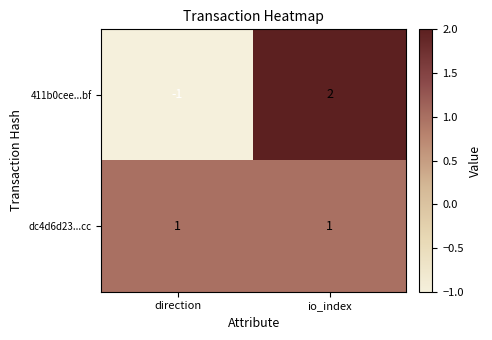

What is the difference between the maximum and minimum values in the 411b0cee...bf series?

3